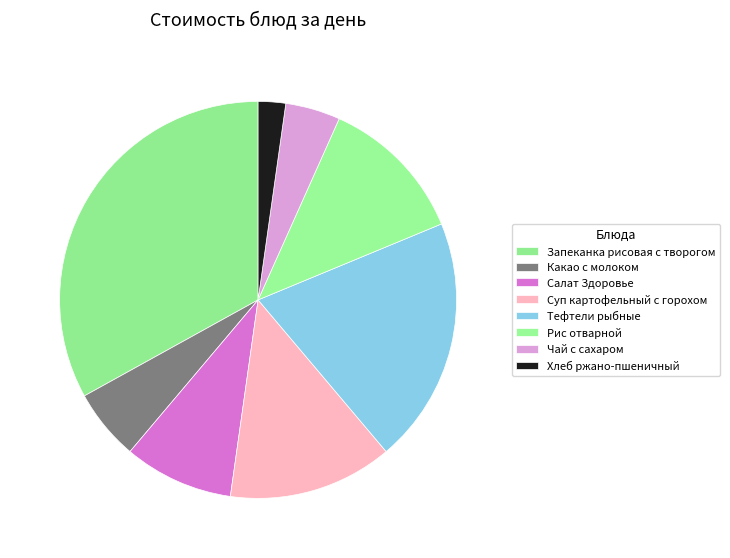

How many segments does this pie chart have?

8